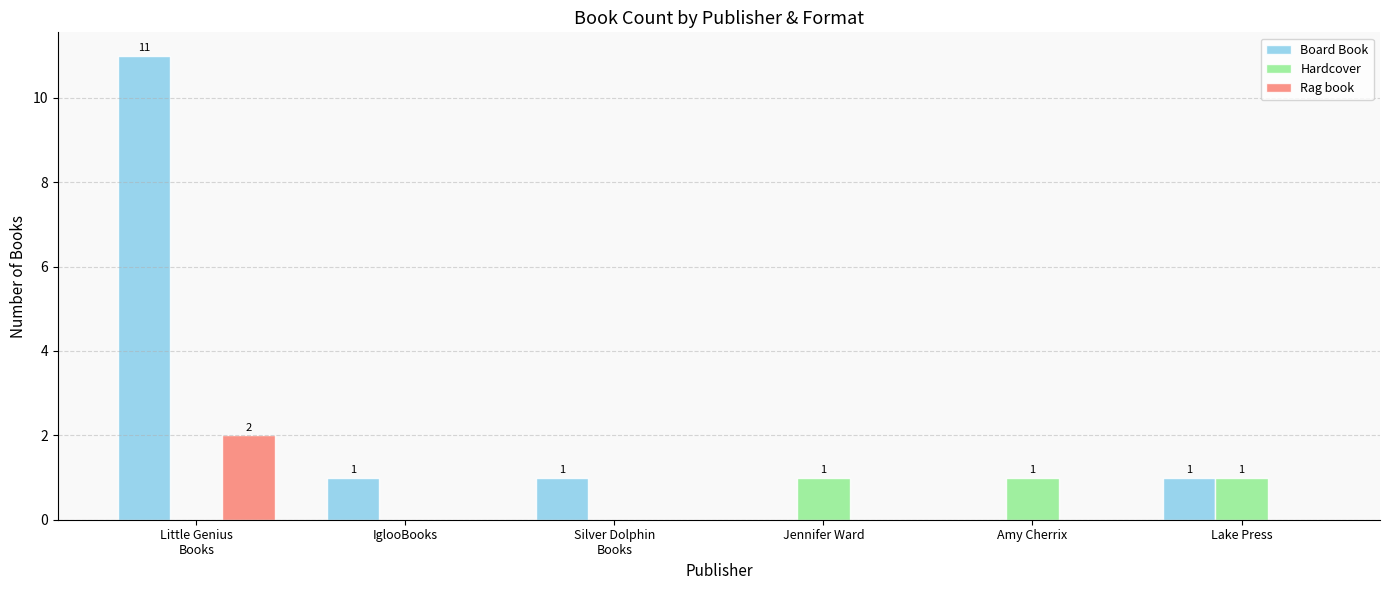

How many Rag book values are between 0 and 1?

5